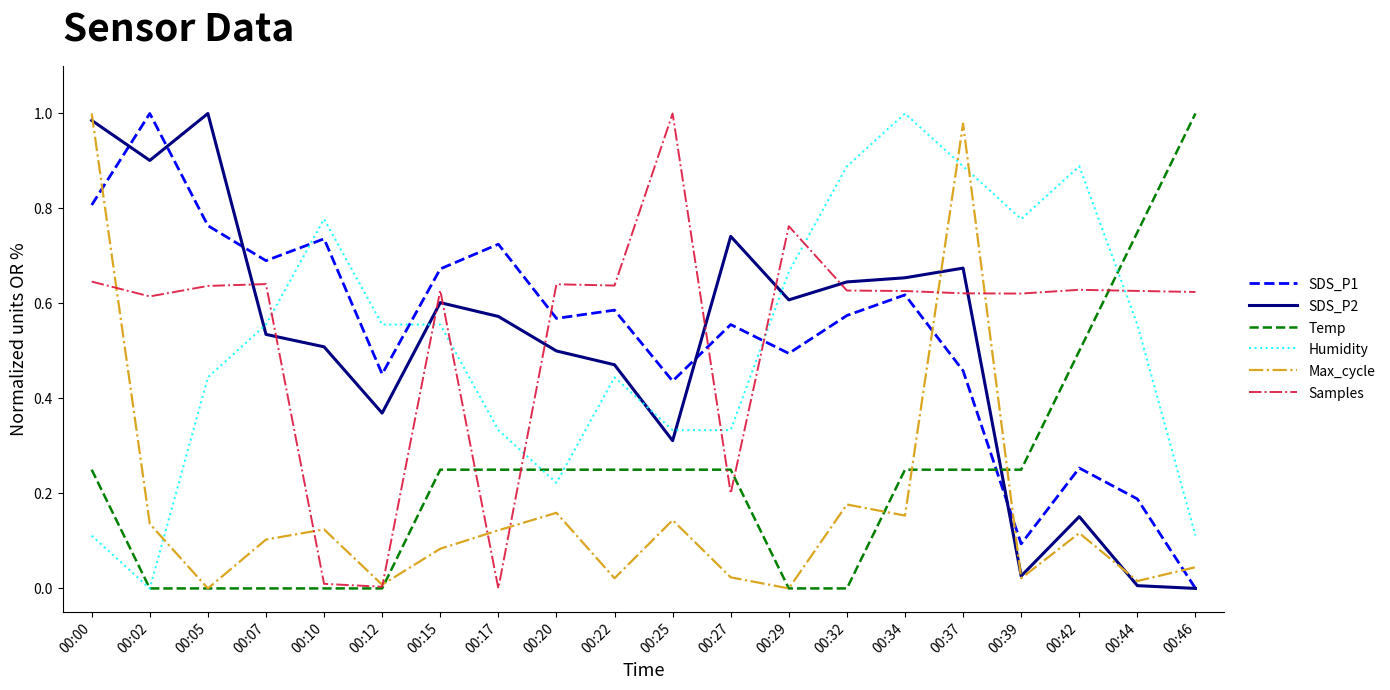

True or false: Max_cycle has a value of 0.1 at 00:10.

True